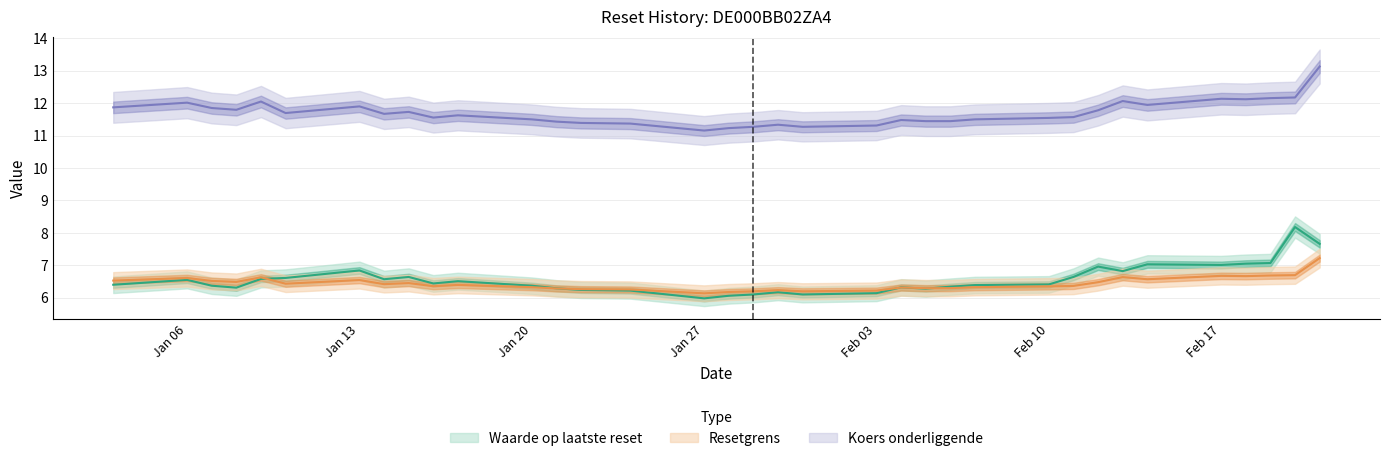

List the series in order of their peak value, lowest first.

Resetgrens, Waarde op laatste reset, Koers onderliggende